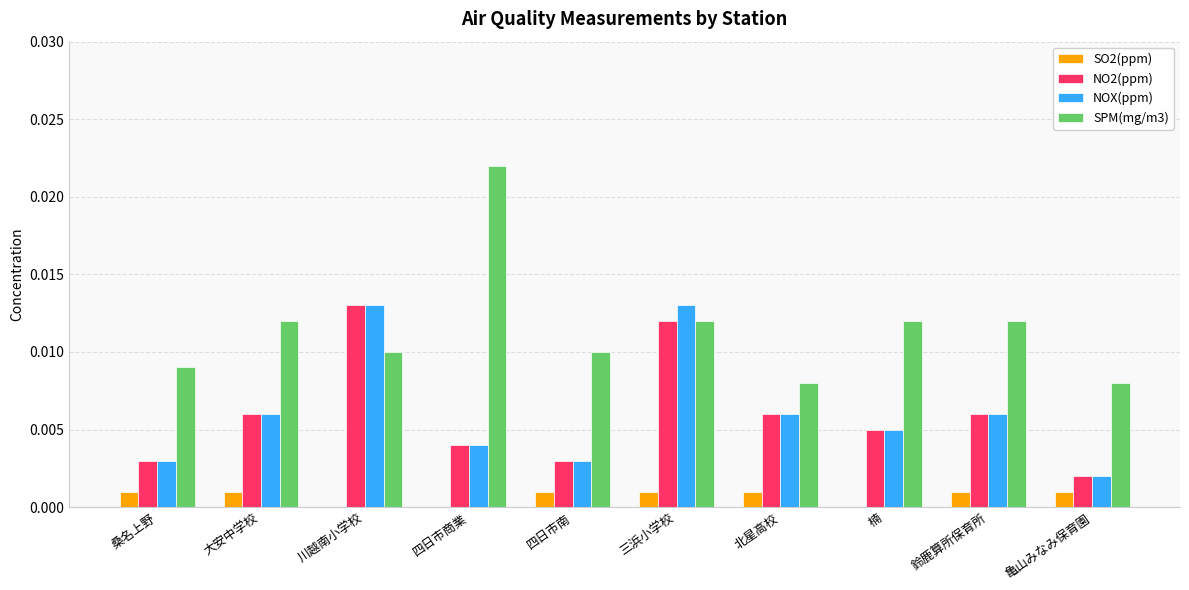

The SPM(mg/m3) series shows 0.0 at 大安中学校. True or false?

True